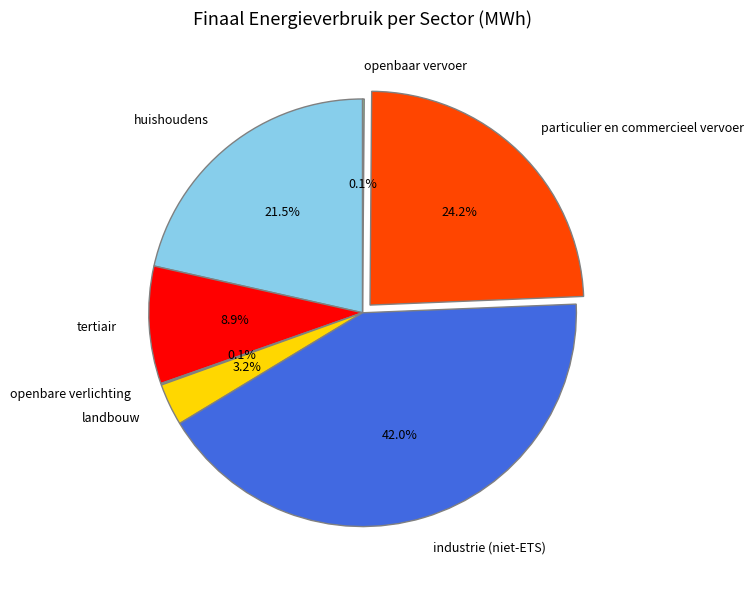

What is the total percentage of huishoudens and particulier en commercieel vervoer?

45.7%